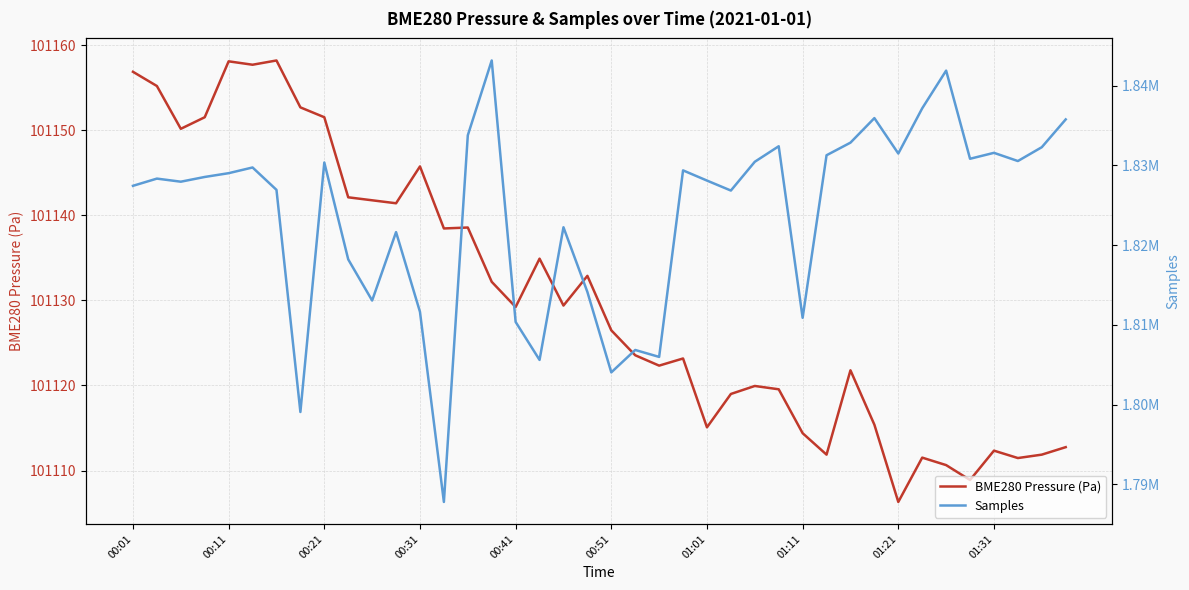

True or false: BME280 Pressure (Pa) and Samples intersect in this chart.

False